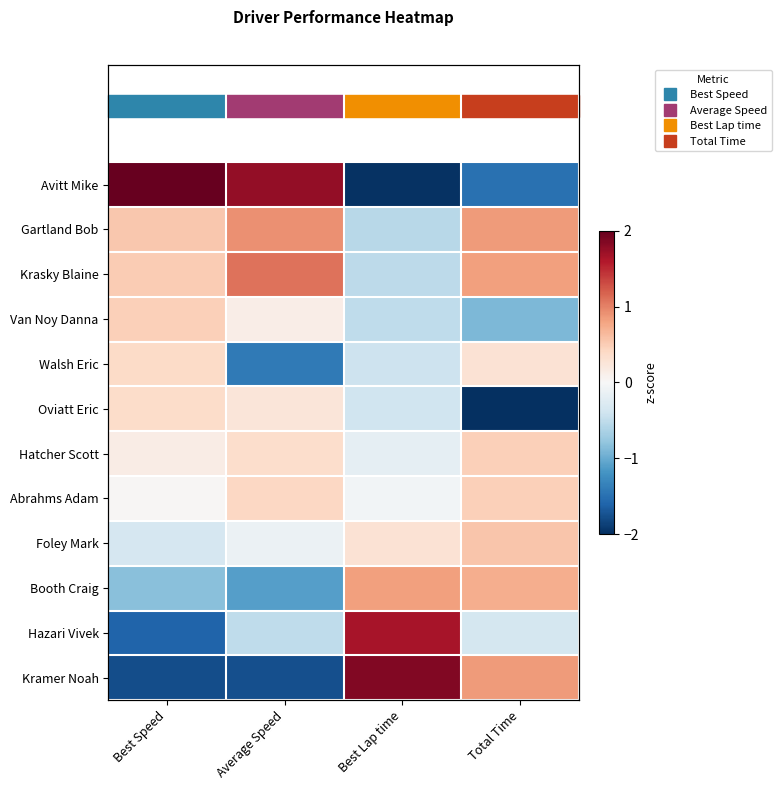

Between Average Speed and Best Lap time, which is larger?

Average Speed